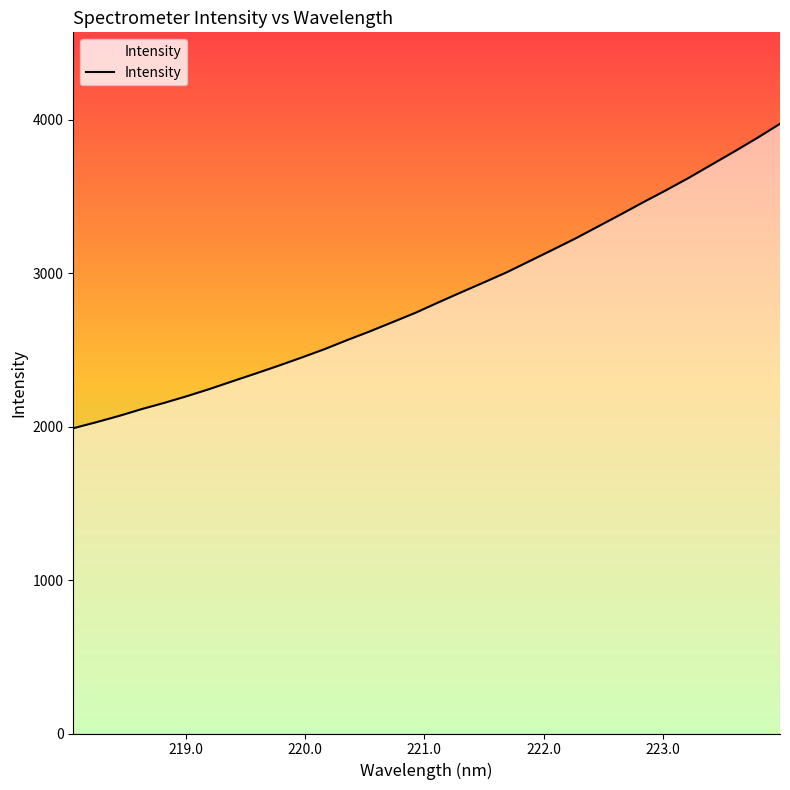

What is the minimum value shown in the chart?

1989.5